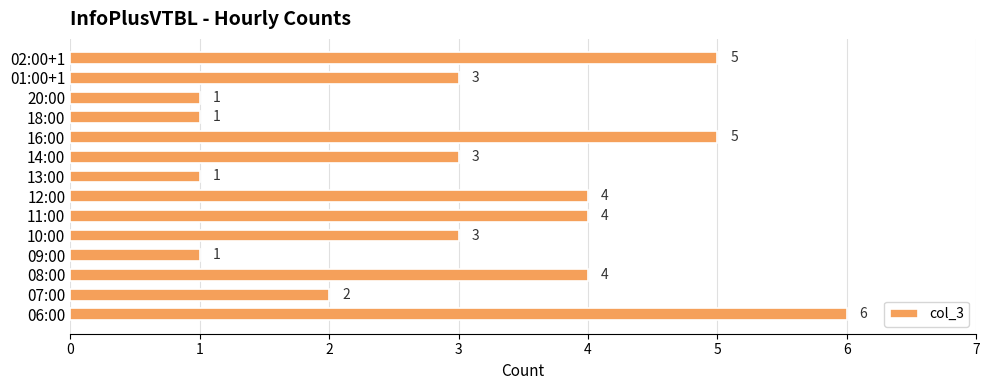

Reading bottom to top, what are all the values shown in this chart?

6	2	4	1	3	4	4	1	3	5	1	1	3	5